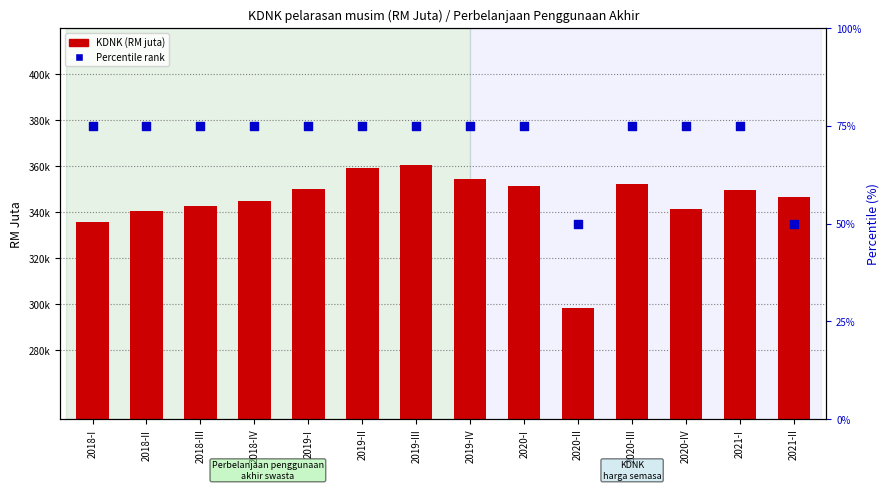

Which series has the largest total across all categories?

KDNK (RM juta)